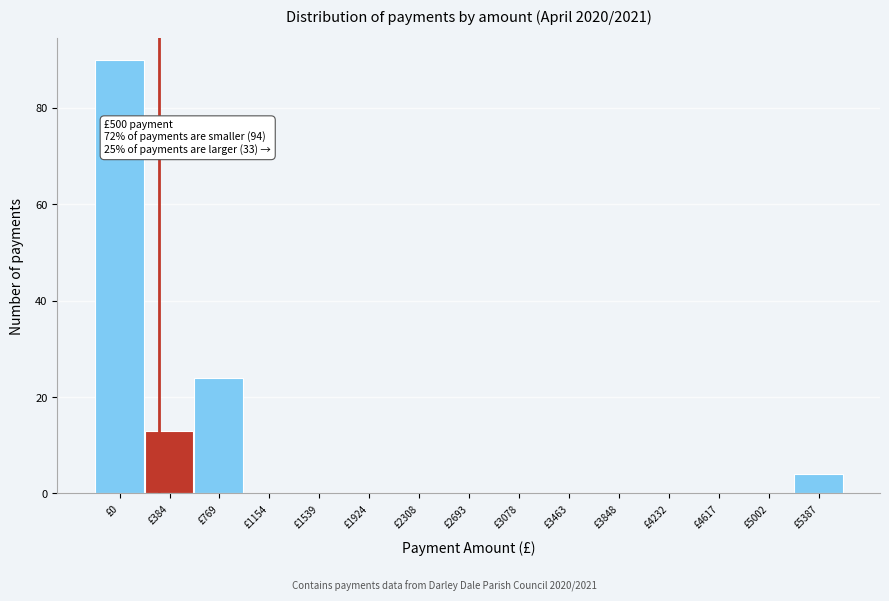

Reading left to right, list all the values displayed in this chart.

£0=90	£384=13	£769=24	£1154=0	£1539=0	£1924=0	£2308=0	£2693=0	£3078=0	£3463=0	£3848=0	£4232=0	£4617=0	£5002=0	£5387=4